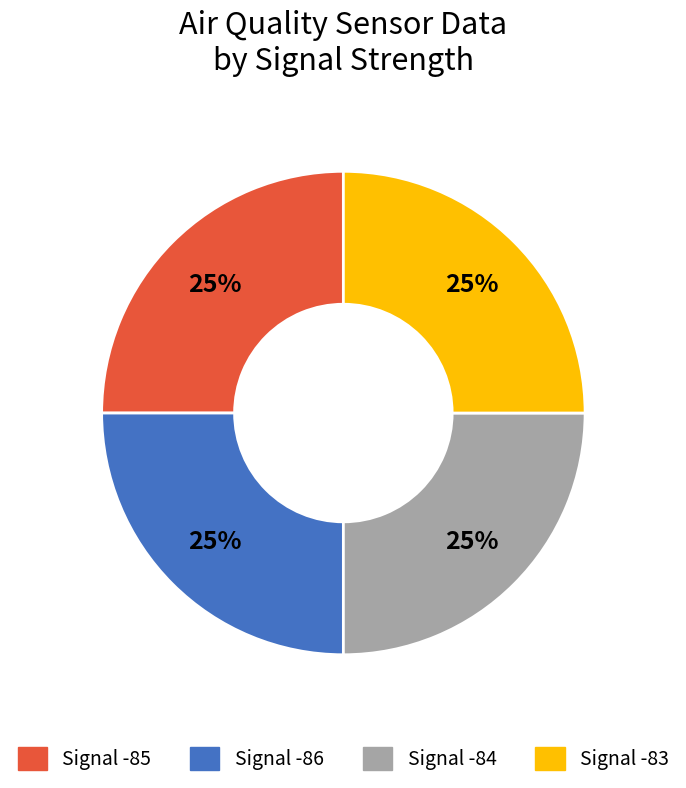

To the nearest percent, what is the average slice percentage?

25%